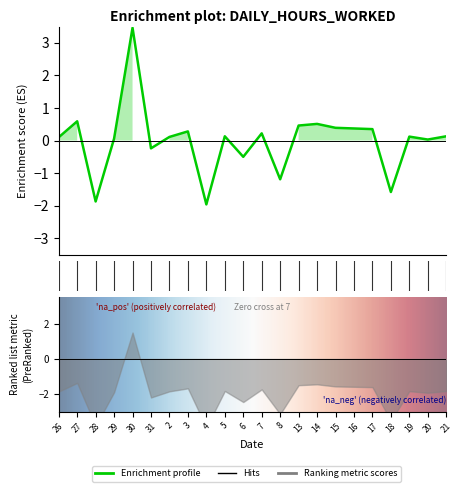

What is the smallest value displayed?

-2.0